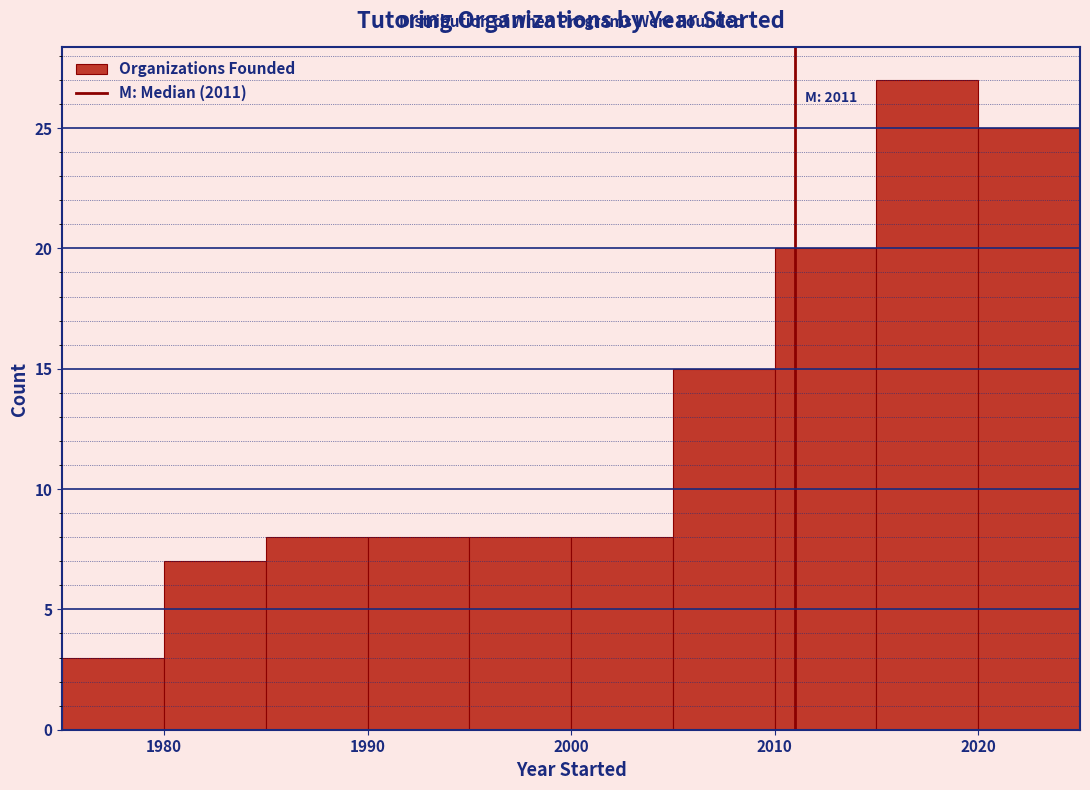

Over which range of the x-axis is the bar tallest?

2015 to 2020